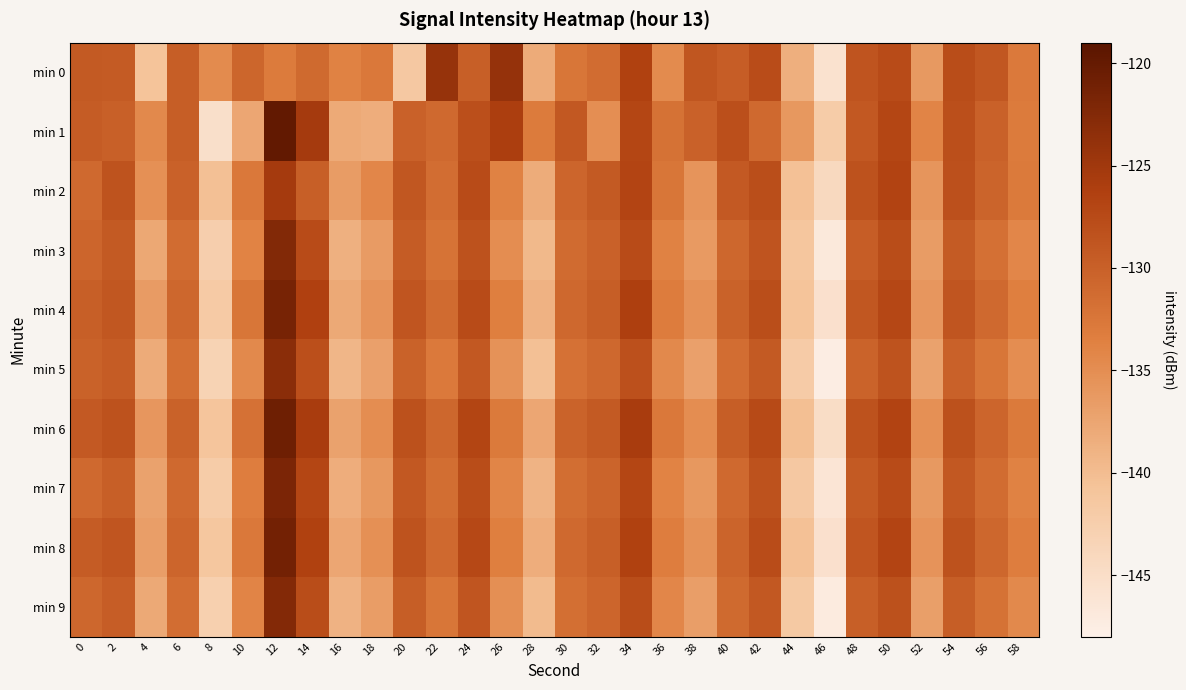

At which category does the chart reach its minimum across all series?

46